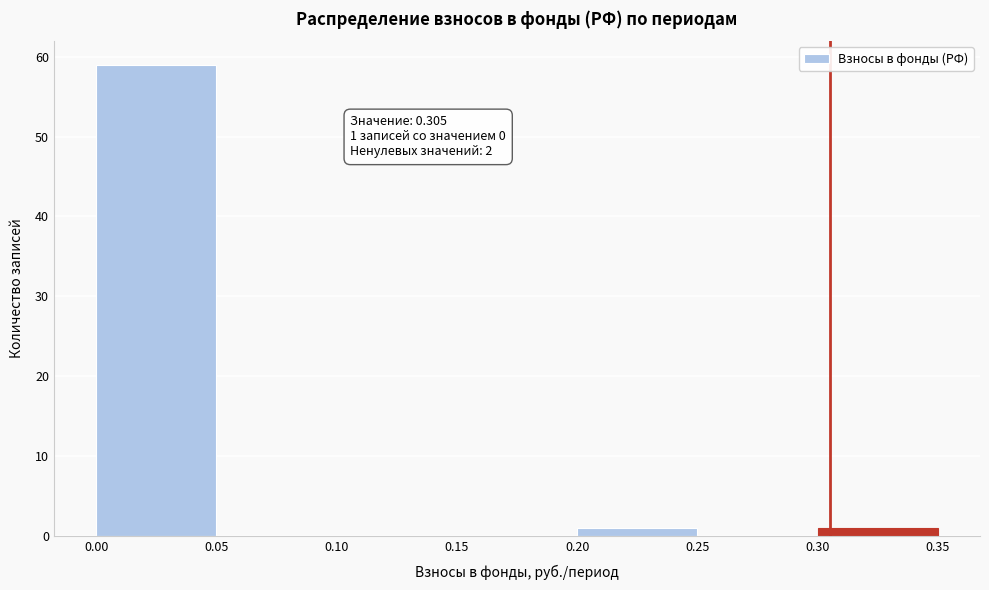

Which range on the x-axis has the tallest bar?

0.00 to 0.05